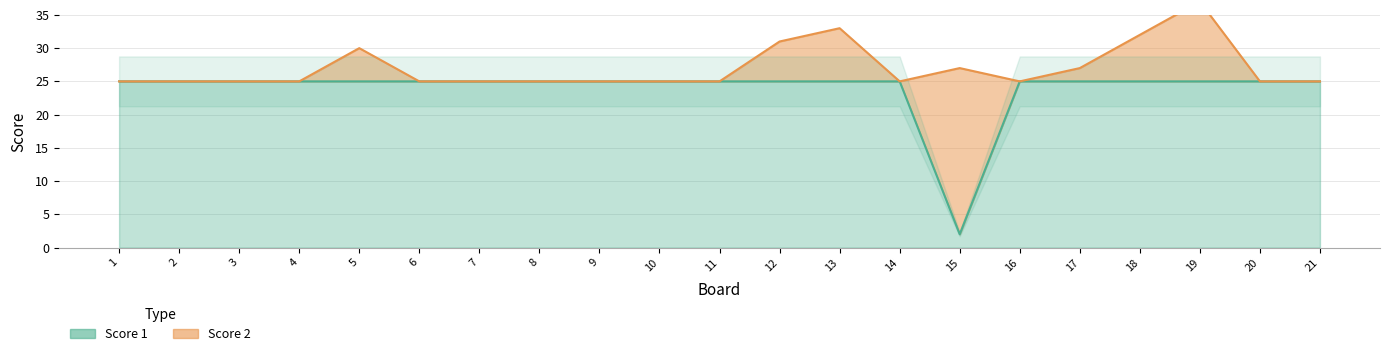

List the labels in order of value, largest first.

1, 2, 3, 4, 5, 6, 7, 8, 9, 10, 11, 12, 13, 14, 16, 17, 18, 19, 20, 21, 15